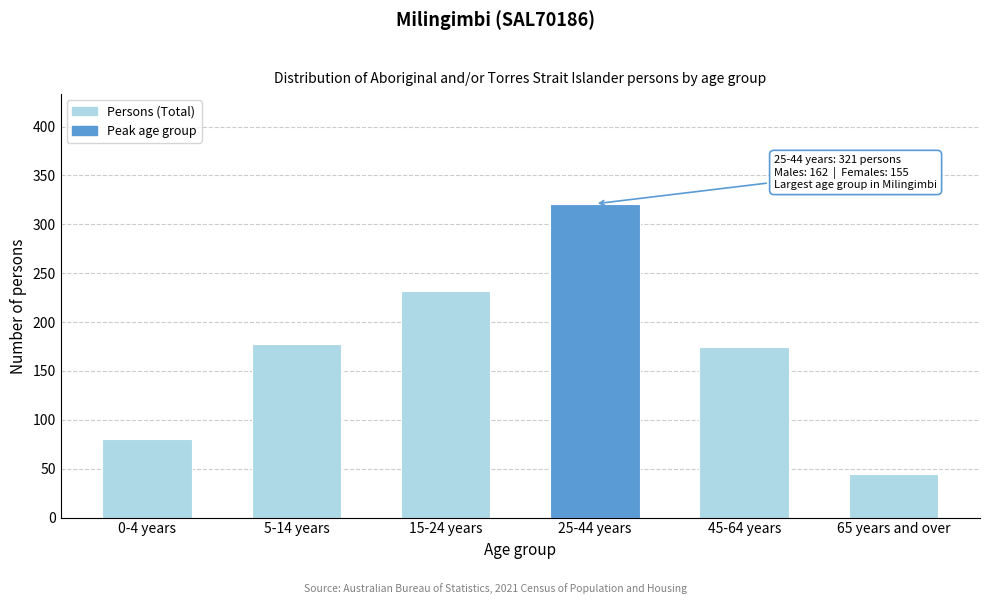

Reading left to right, extract all data points from this chart.

80	178	232	321	175	45